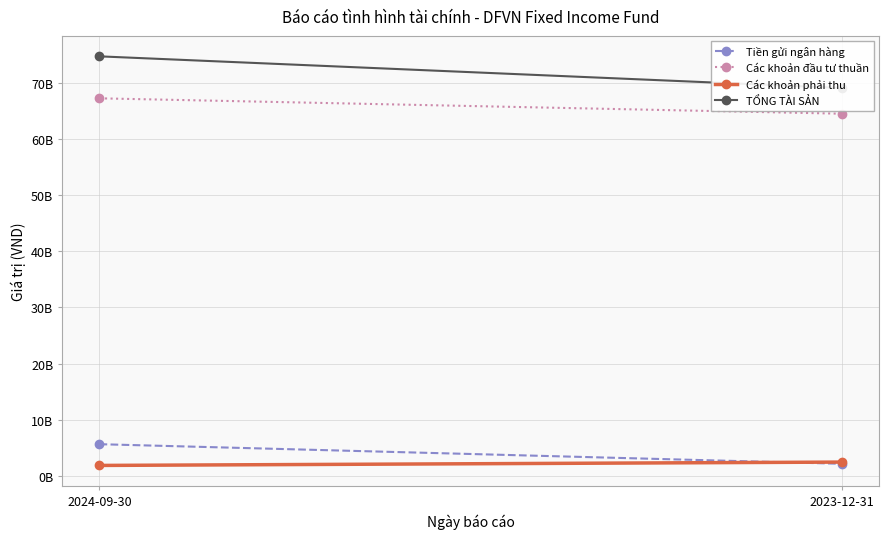

Between 2024-09-30 and 2023-12-31, which is larger?

2024-09-30